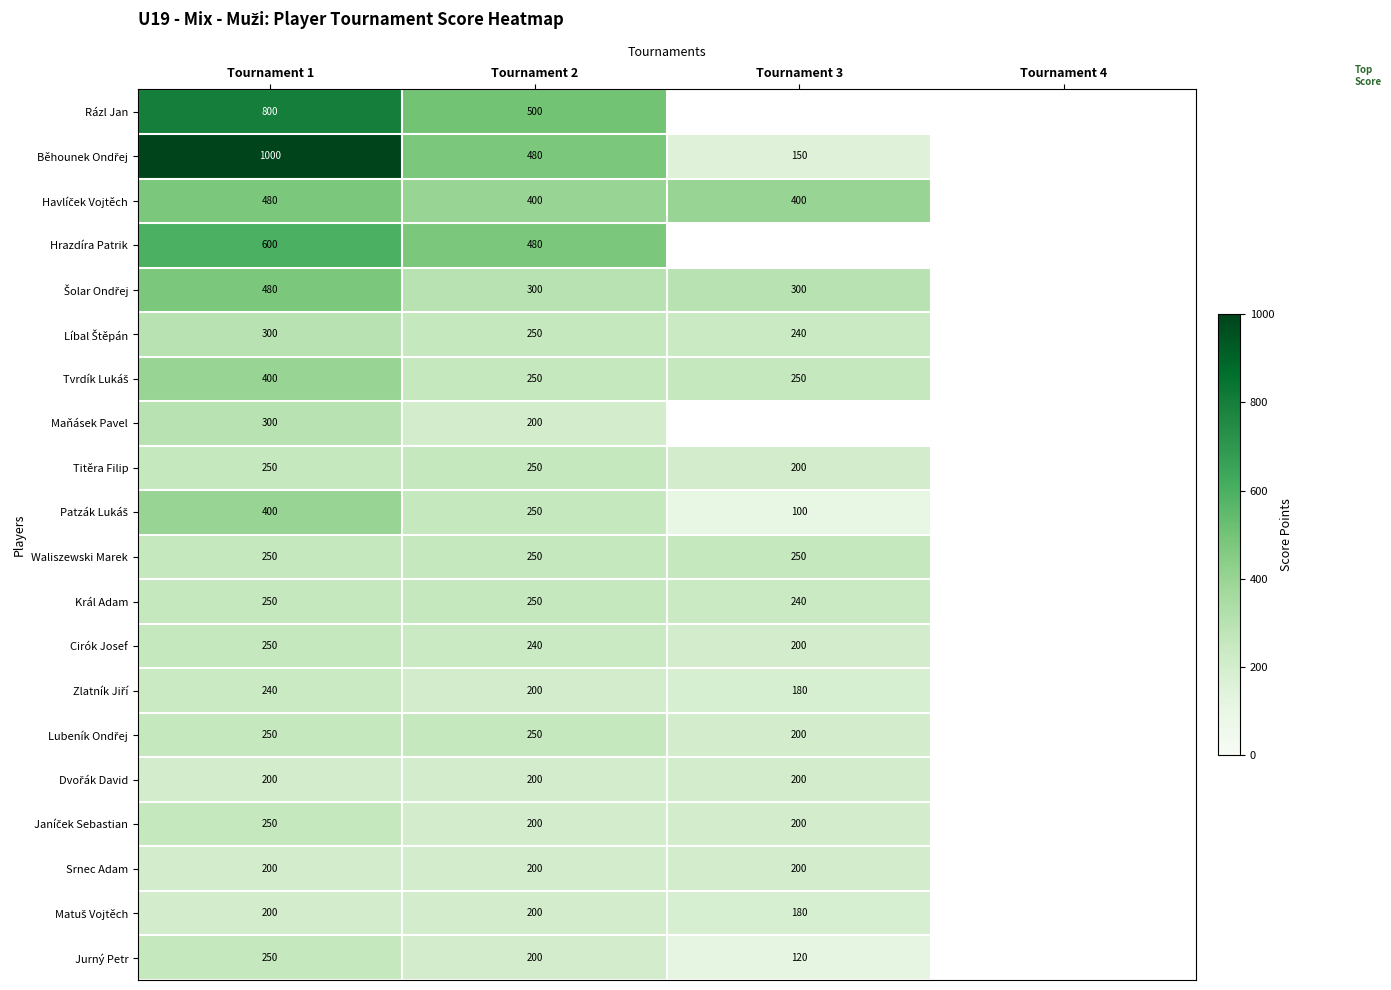

What is the difference between the highest and lowest values at Tournament 2?

300